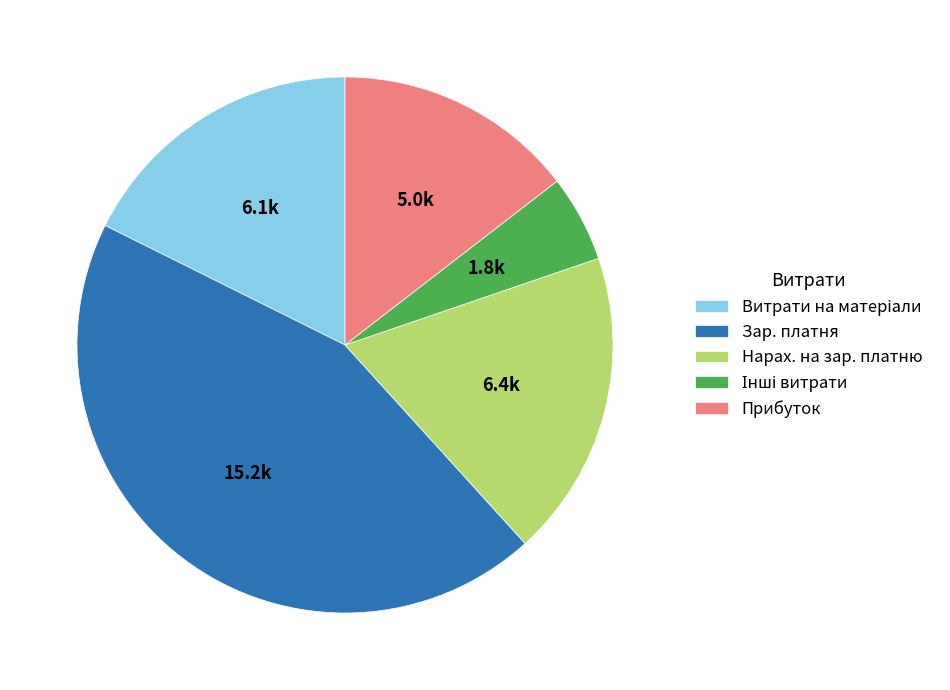

Between Нарах. на зар. платню and Прибуток, which is larger?

Нарах. на зар. платню